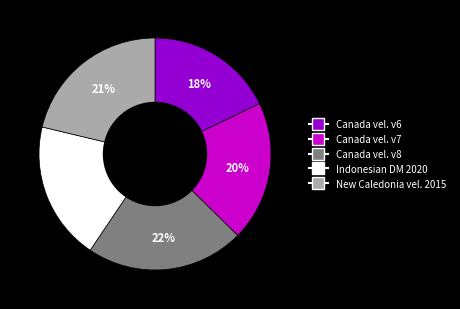

To the nearest percent, what is the difference between the largest and smallest slice percentages?

4%